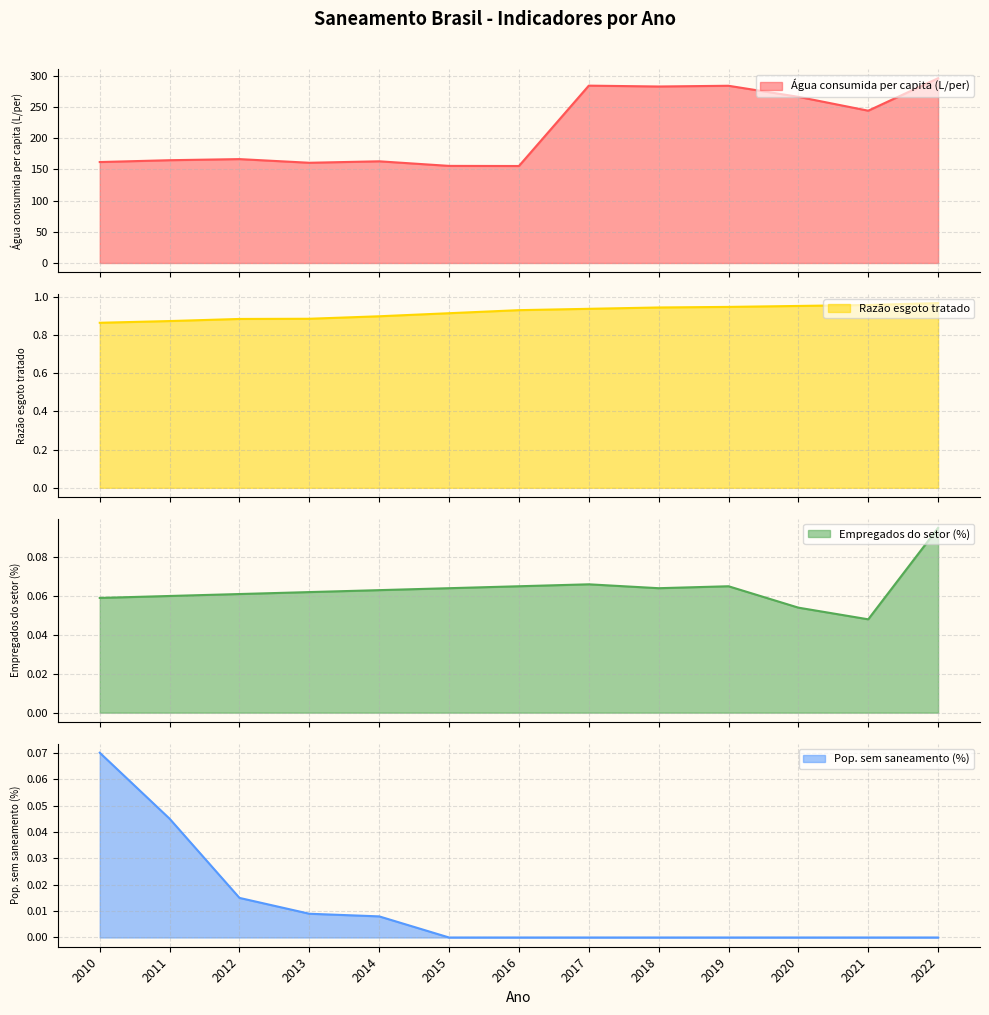

Which label corresponds to the smallest value in the chart?

2015